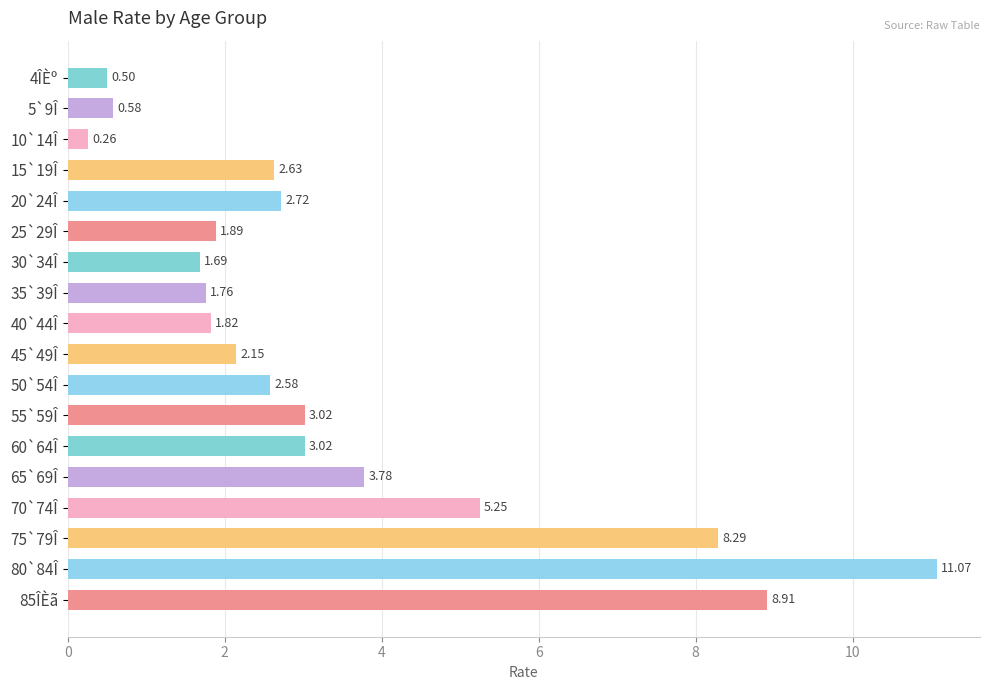

Between 10`14Î and 75`79Î, which is larger?

75`79Î